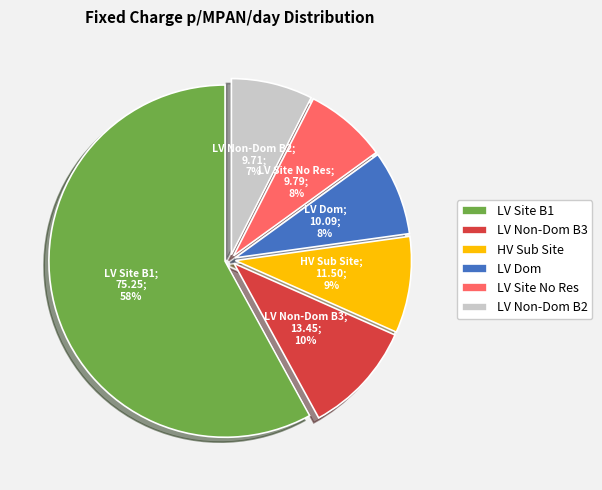

To the nearest percent, what is the combined percentage of LV Non-Dom B3 and LV Site No Res?

18%